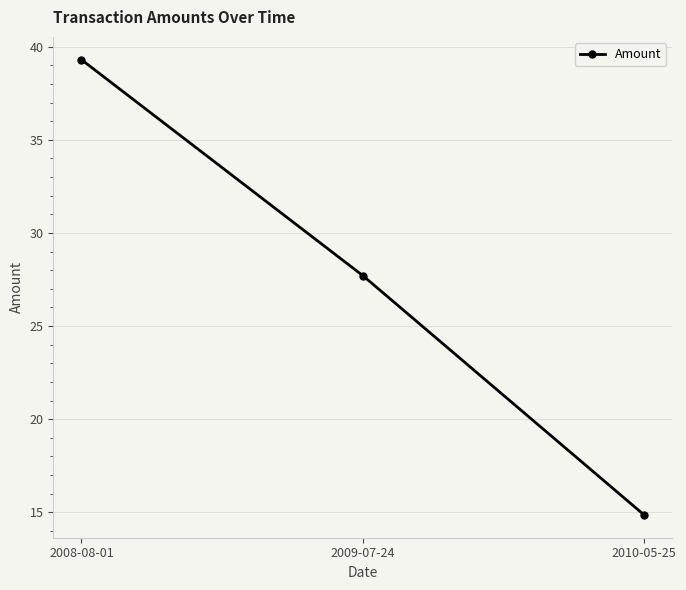

Reading left to right, what are all the values shown in this chart?

2008-08-01=39.3	2009-07-24=27.7	2010-05-25=14.9